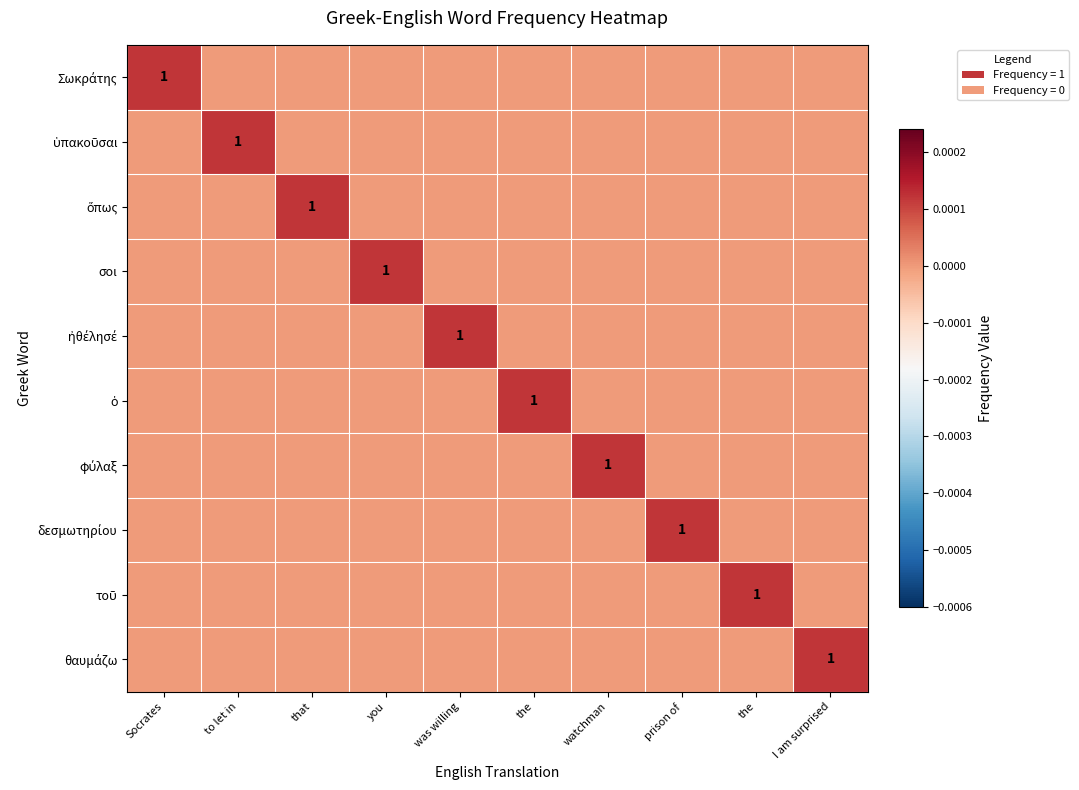

Which has a higher value, the or you?

the